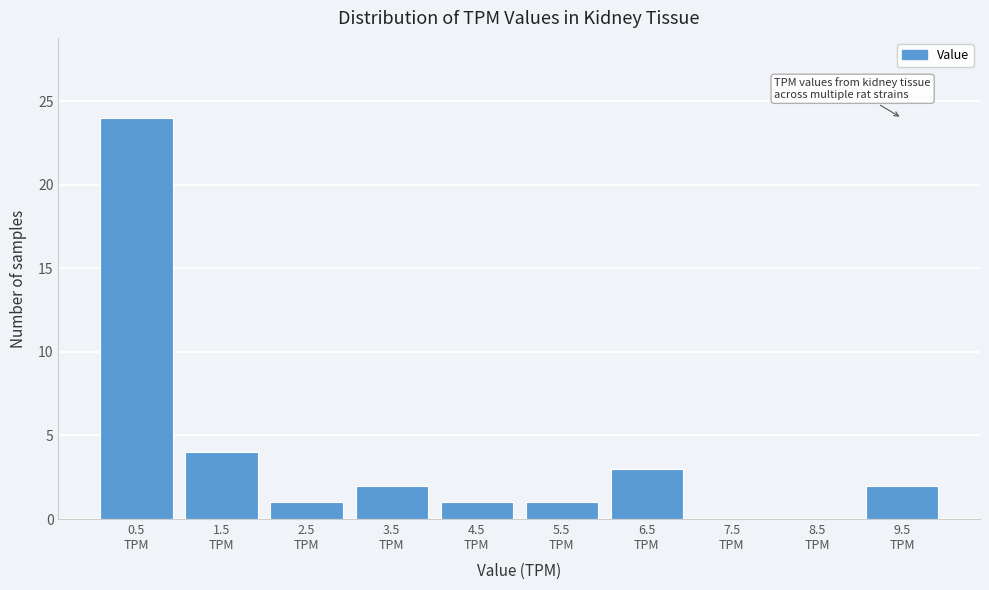

What is the greatest value displayed?

24